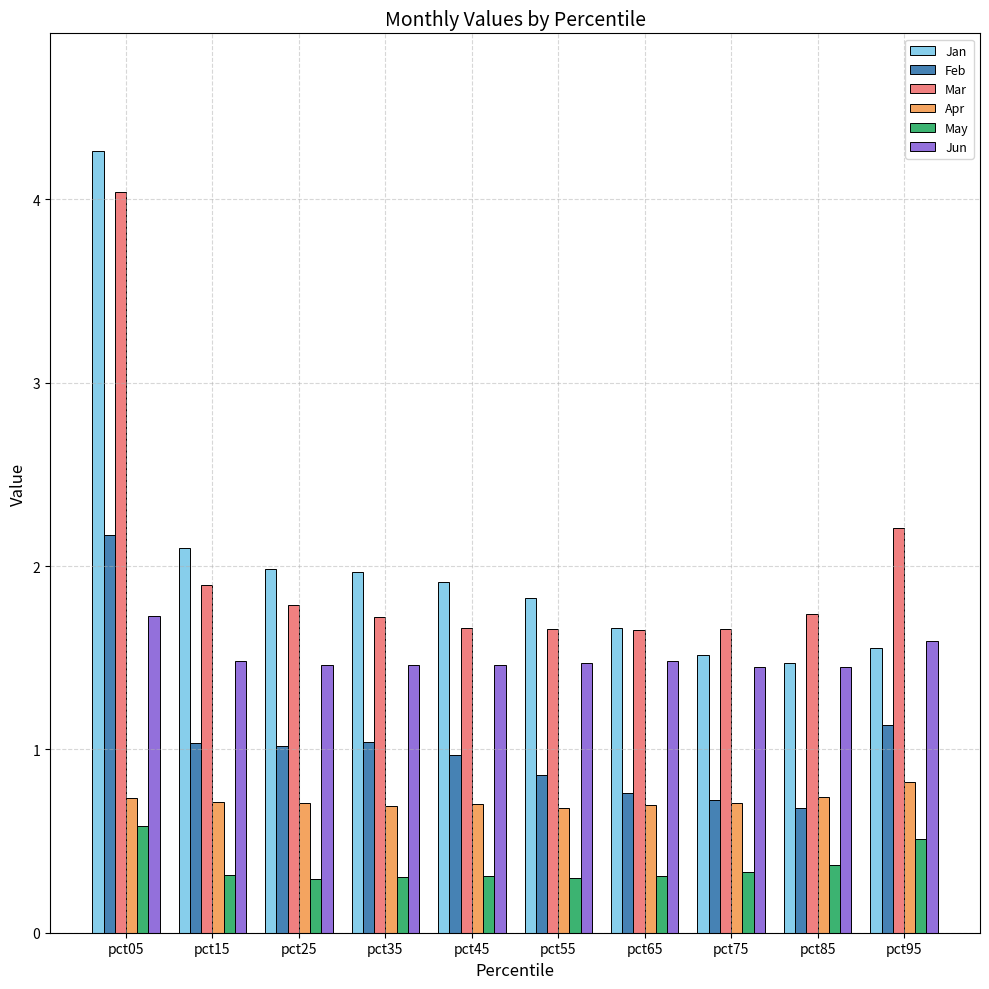

What is the sum of all Apr values?

7.2